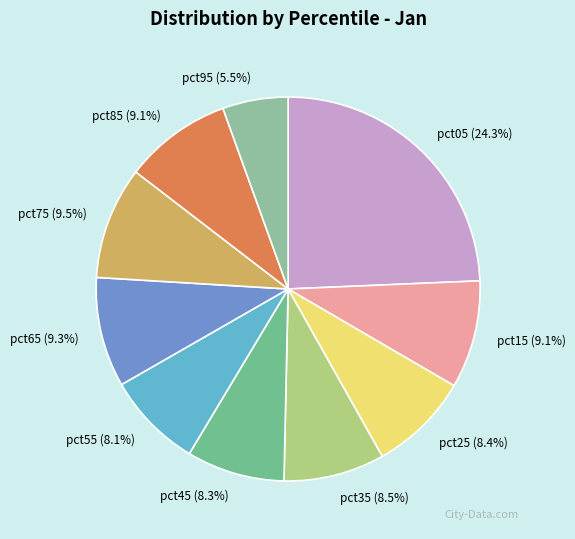

Which slice is the smallest?

pct95